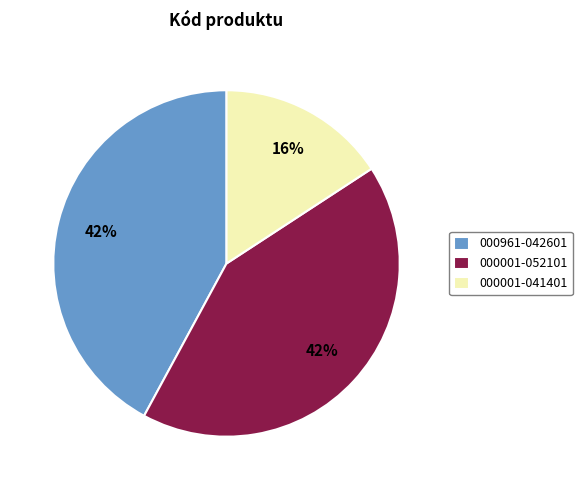

To the nearest percent, what portion does 000001-052101 represent?

42%